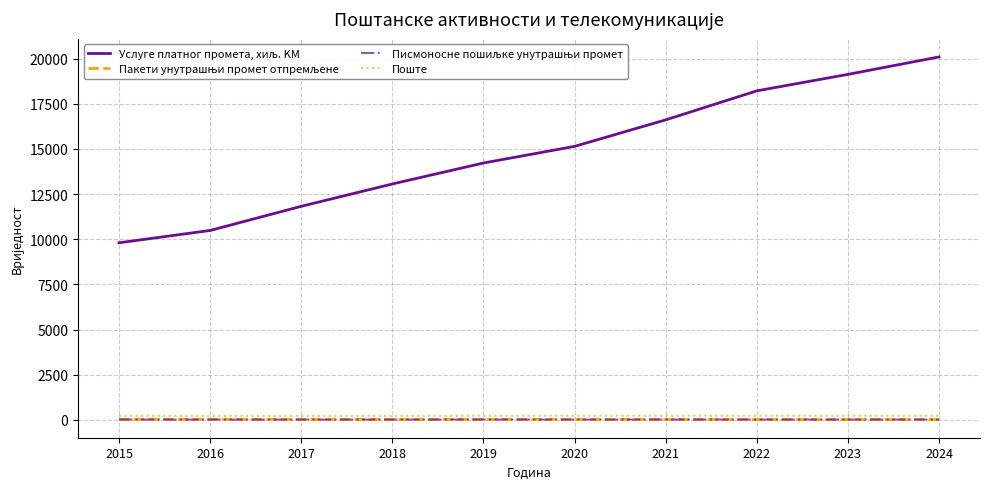

Count the number of data series in this chart.

4